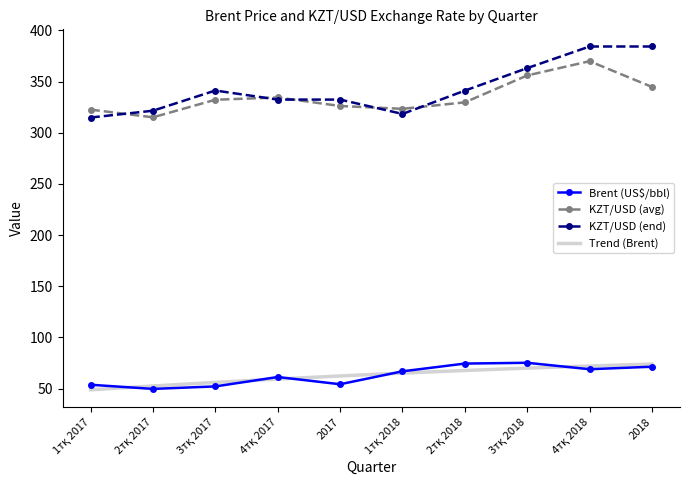

True or false: KZT/USD (end) and Brent (US$/bbl) cross at least once.

False